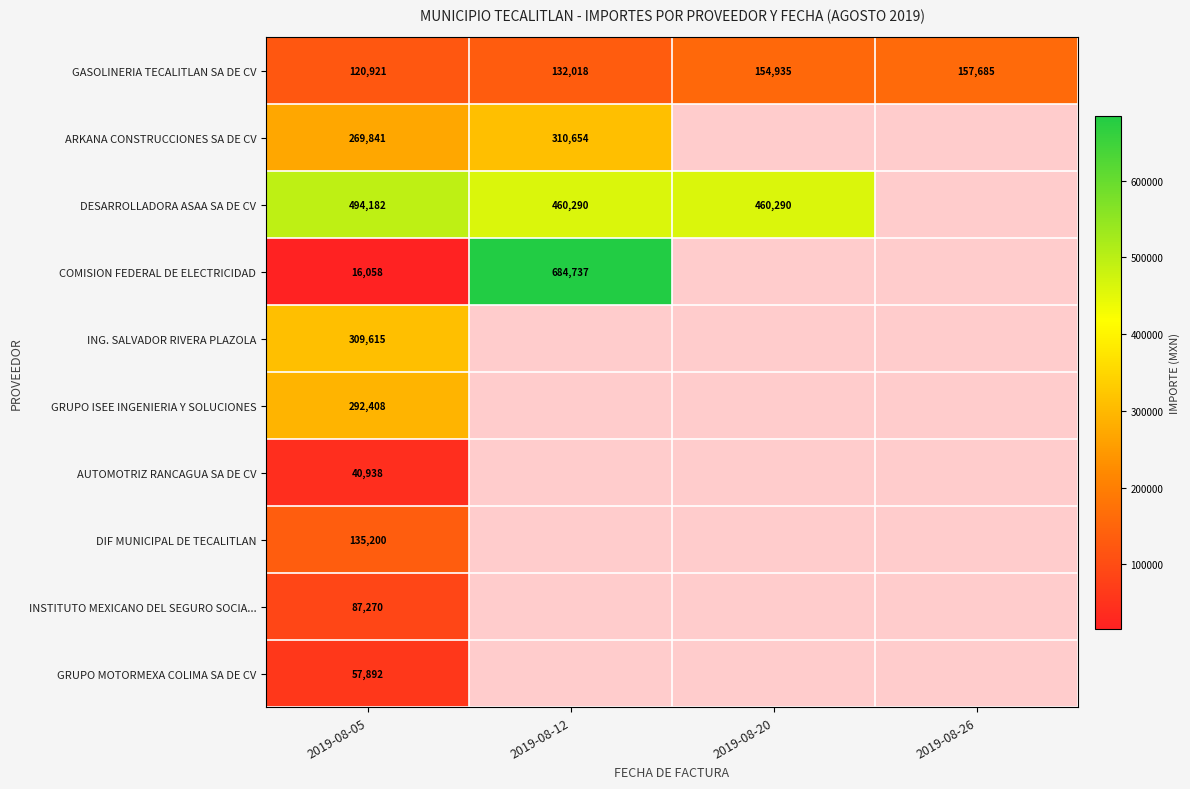

At 2019-08-05, list the series in order from smallest to largest.

COMISION FEDERAL DE ELECTRICIDAD, AUTOMOTRIZ RANCAGUA SA DE CV, GRUPO MOTORMEXA COLIMA SA DE CV, INSTITUTO MEXICANO DEL SEGURO SOCIA..., GASOLINERIA TECALITLAN SA DE CV, DIF MUNICIPAL DE TECALITLAN, ARKANA CONSTRUCCIONES SA DE CV, GRUPO ISEE INGENIERIA Y SOLUCIONES, ING. SALVADOR RIVERA PLAZOLA, DESARROLLADORA ASAA SA DE CV